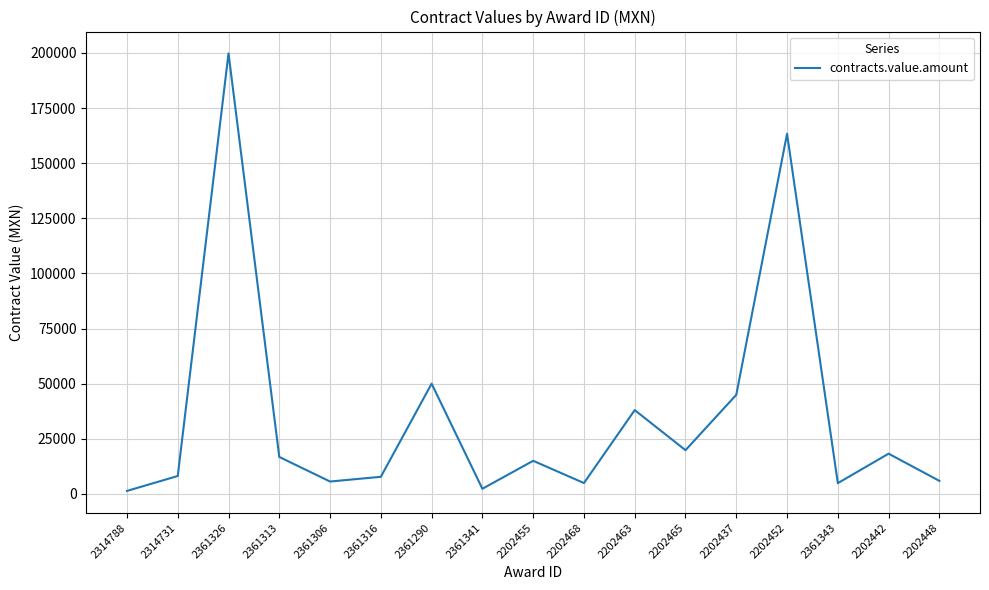

What is the sum of all values?

606576.1